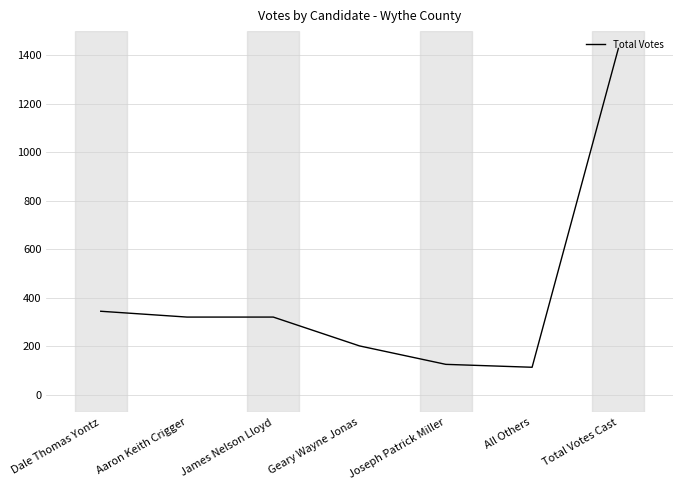

Reading right to left, transcribe all the data shown in this chart.

1429	114	126	202	321	321	345